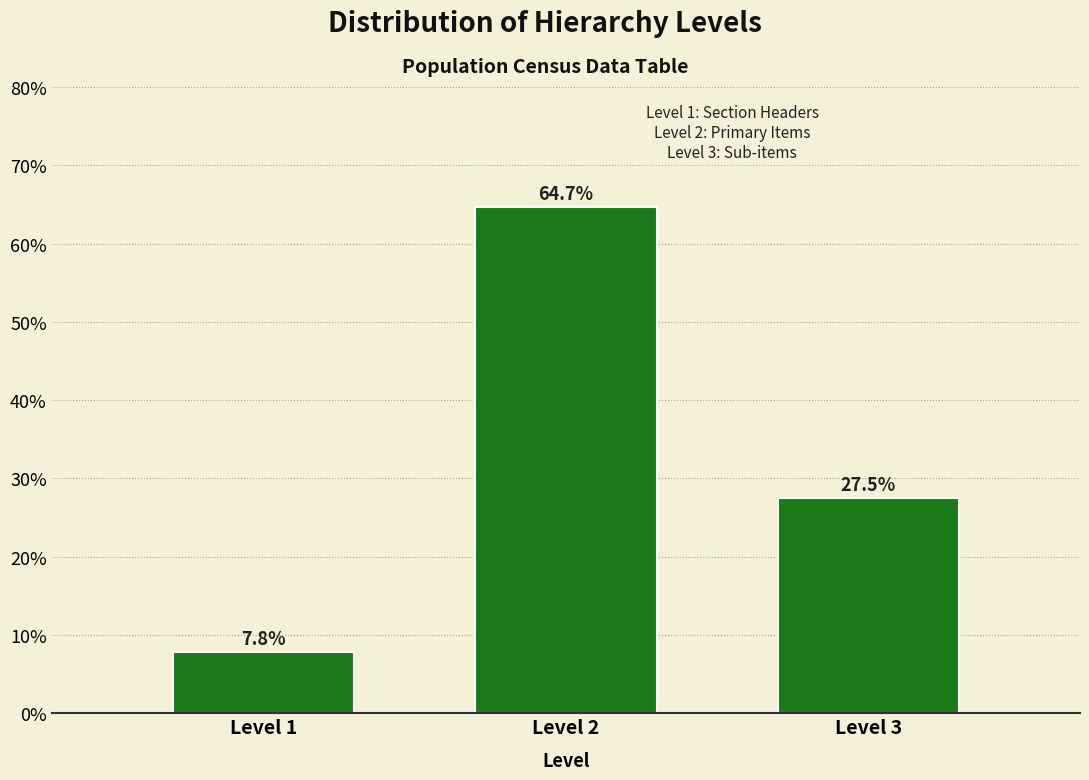

Reading left to right, transcribe all the data shown in this chart.

Level 1=7.8	Level 2=64.7	Level 3=27.5